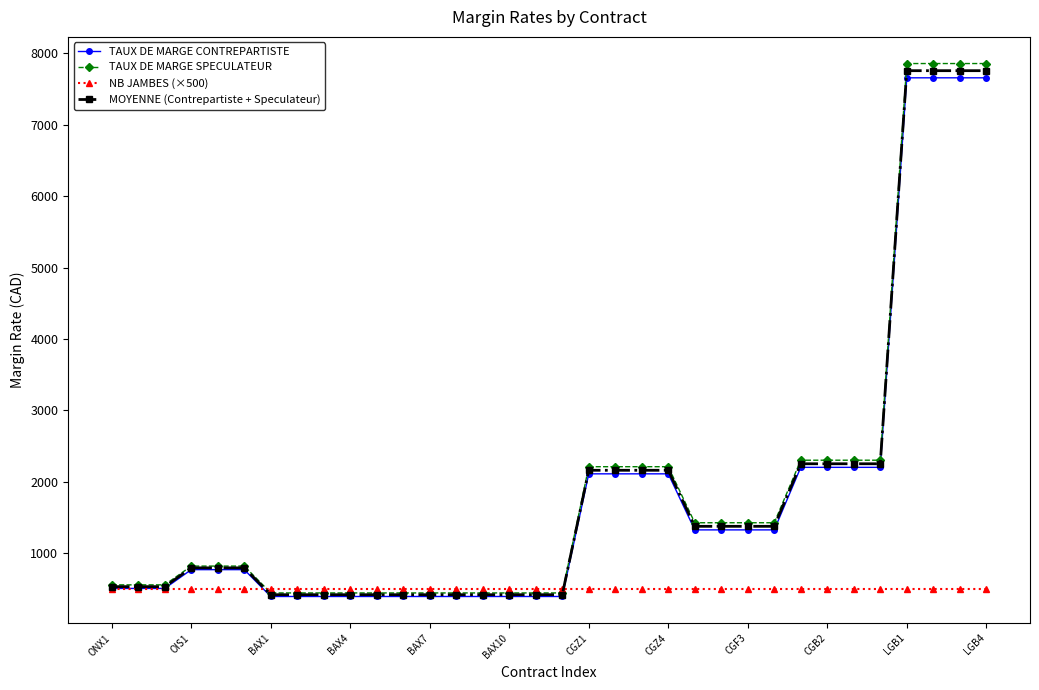

At how many categories does at least one series exceed 3230?

4